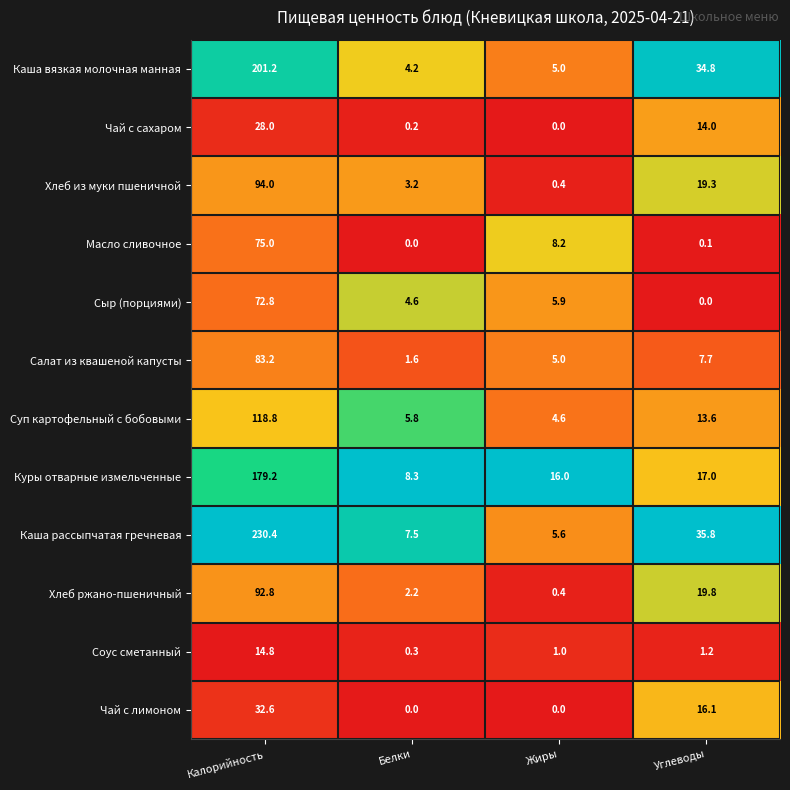

What is the spread (max minus min) of values at Белки?

8.3